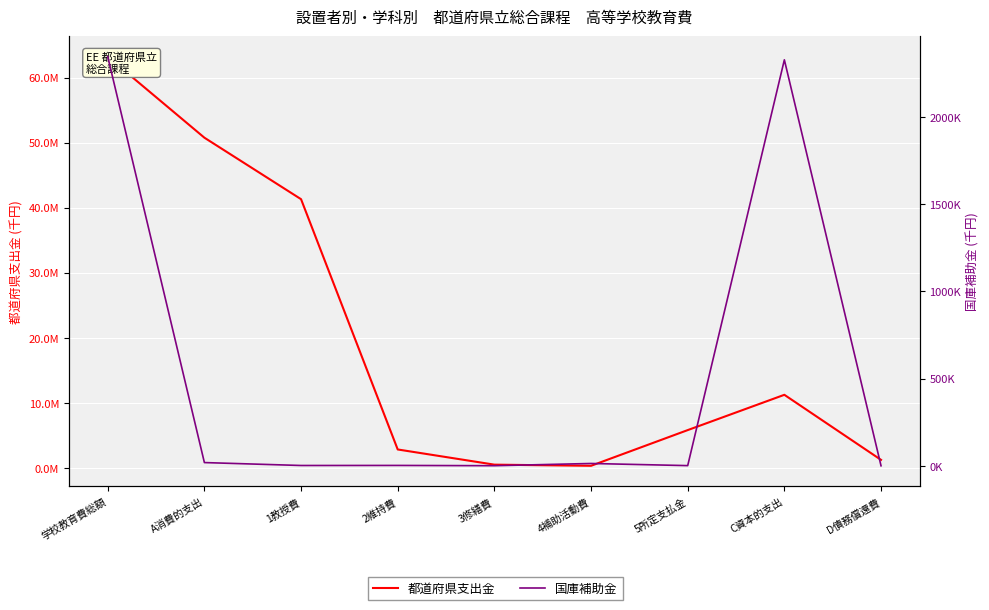

What is the total value across all series at A消費的支出?

50776256